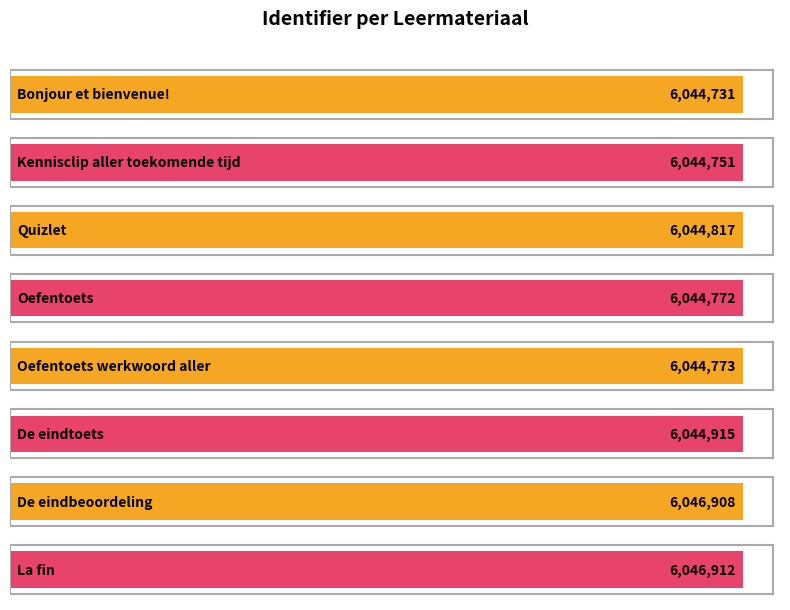

Reading right to left, what are all the values shown in this chart?

6046912	6046908	6044915	6044773	6044772	6044817	6044751	6044731